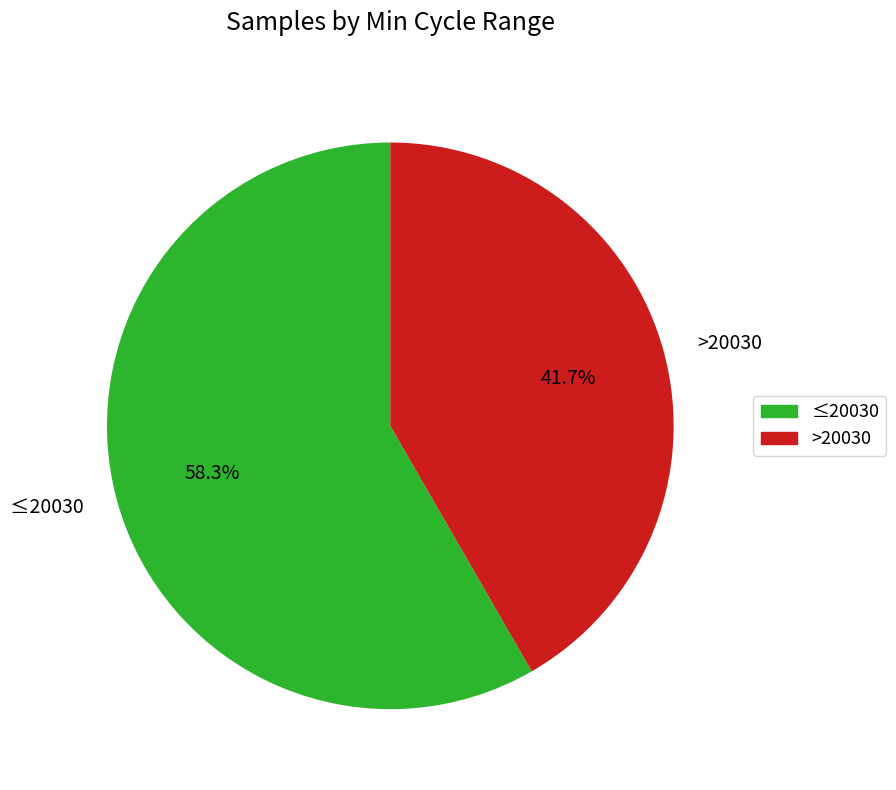

Does any single category account for the majority?

Yes